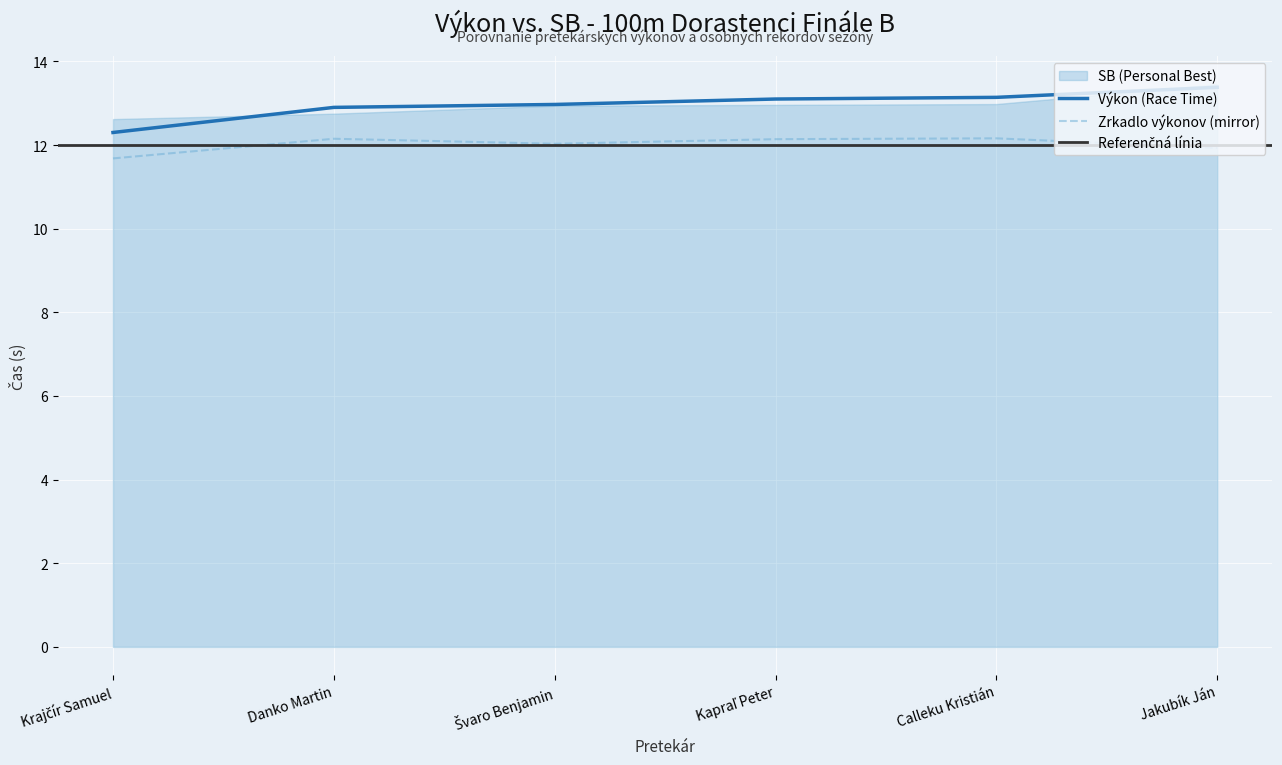

What is the label of the 3rd point from the right?

Kapraľ Peter